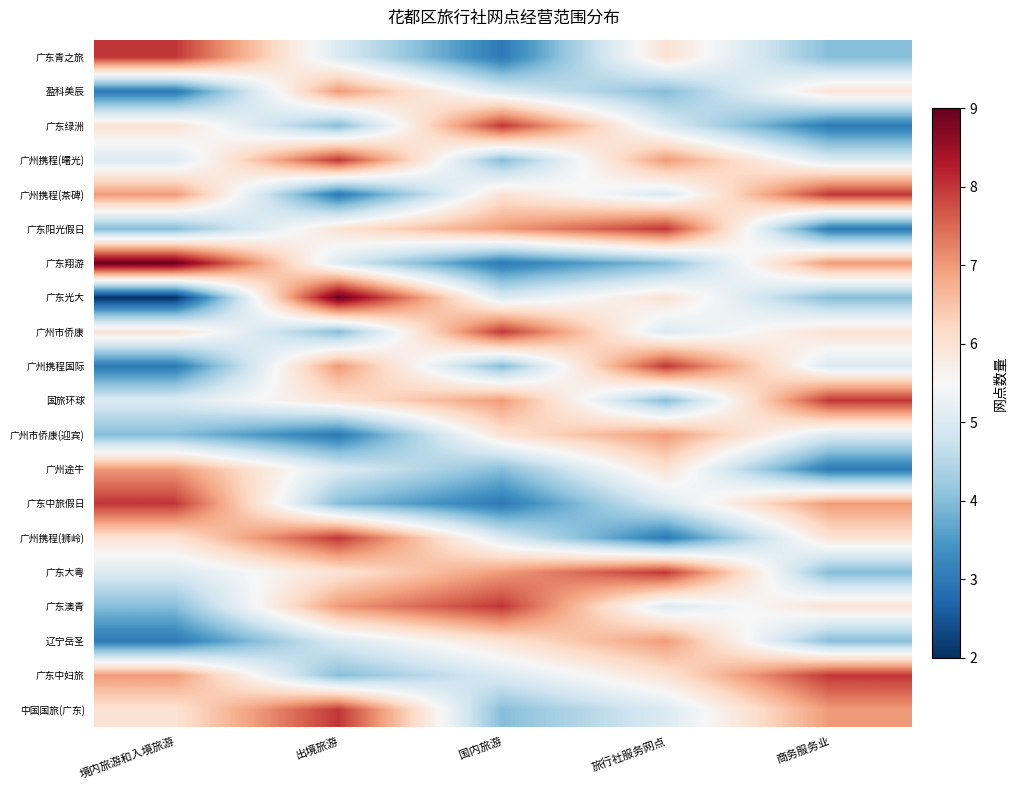

Which series has the widest spread of values?

广东光大